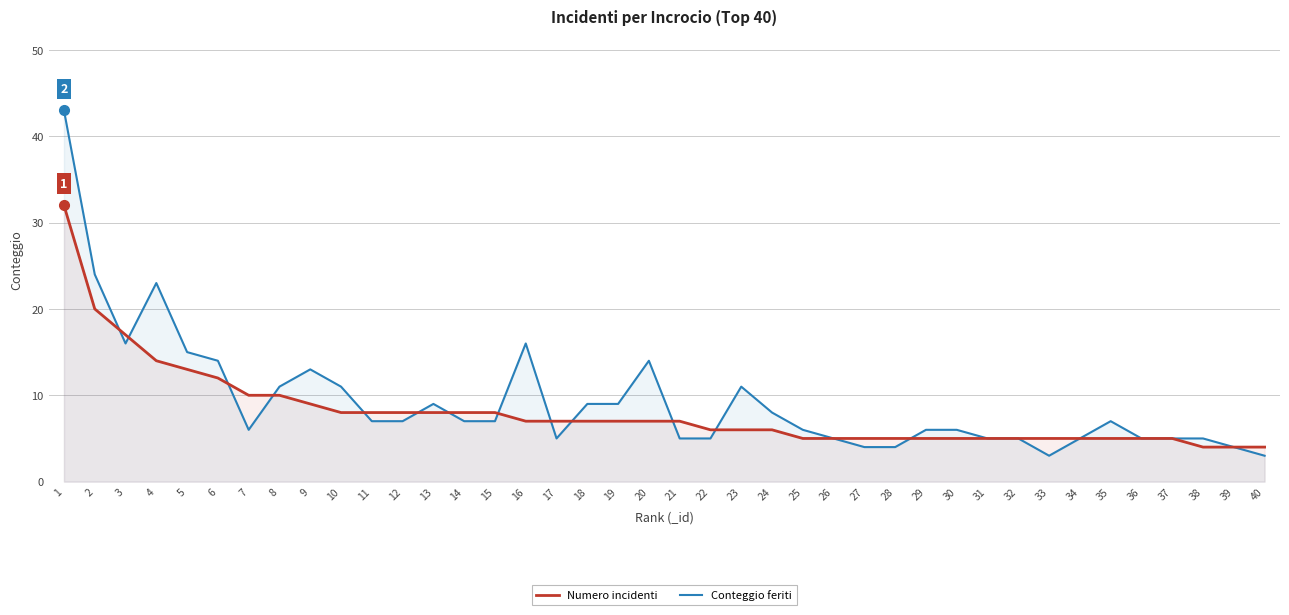

What is the total value across all series at 34?

10